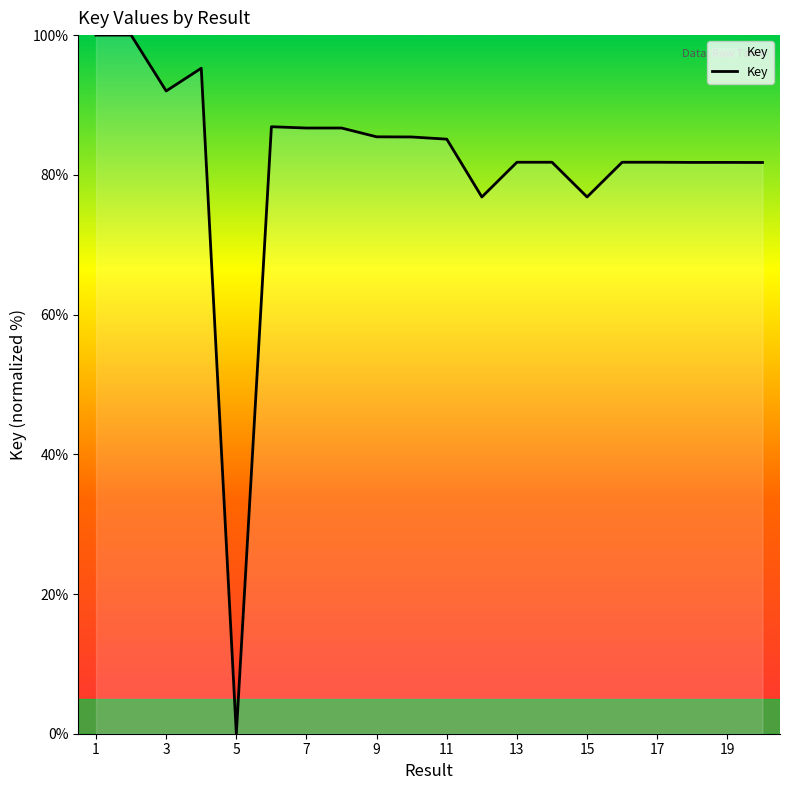

What is the difference between the maximum and minimum values?

100.0